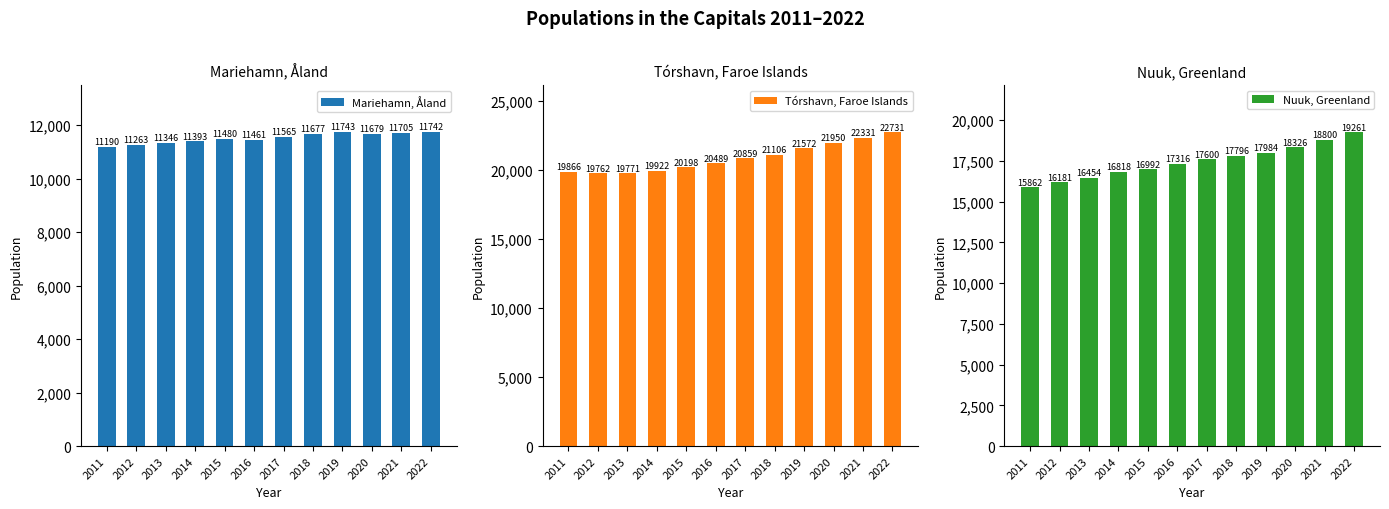

How many data points in Nuuk, Greenland are above 17600?

5